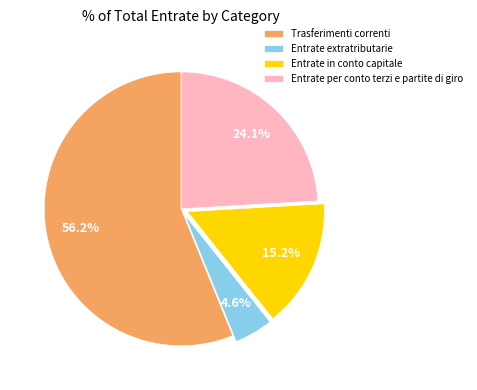

Which has a higher value, Entrate per conto terzi e partite di giro or Entrate extratributarie?

Entrate per conto terzi e partite di giro